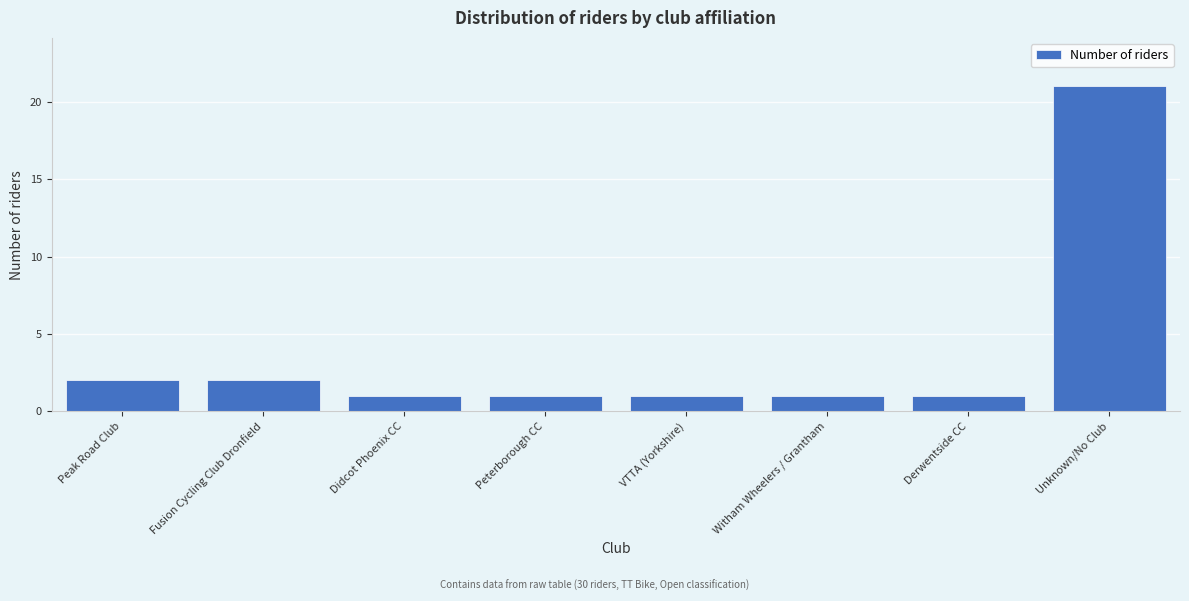

Reading left to right, list all the values displayed in this chart.

2	2	1	1	1	1	1	21